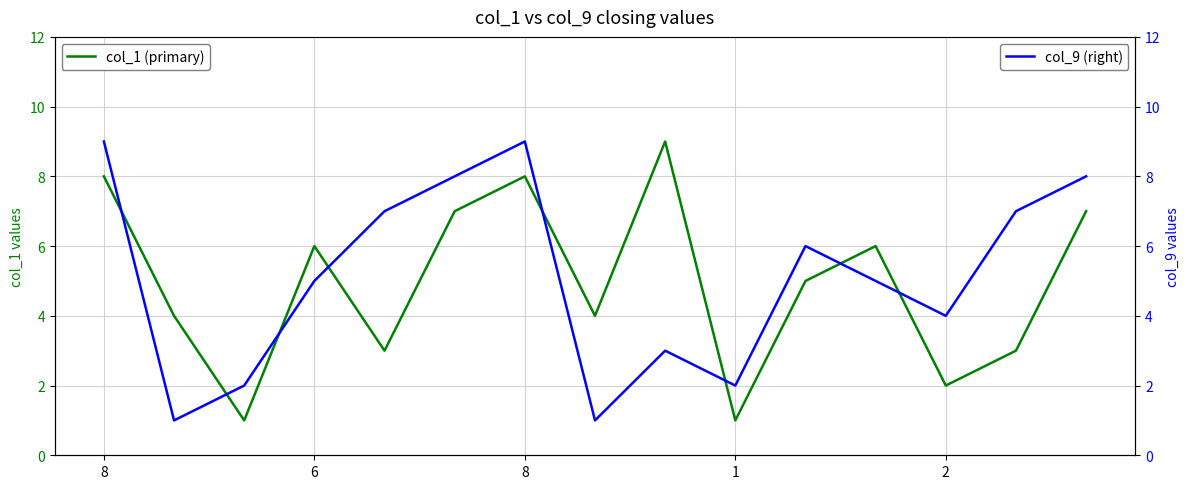

What is the average value of the col_9 (right) series?

5